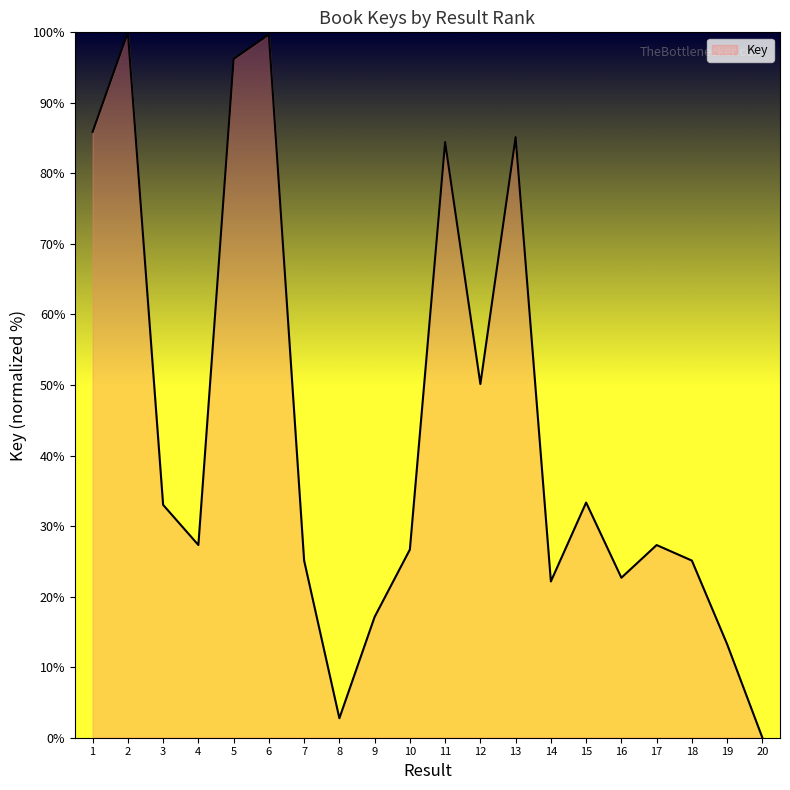

What is the difference between the values at 17 and 6?

72.4